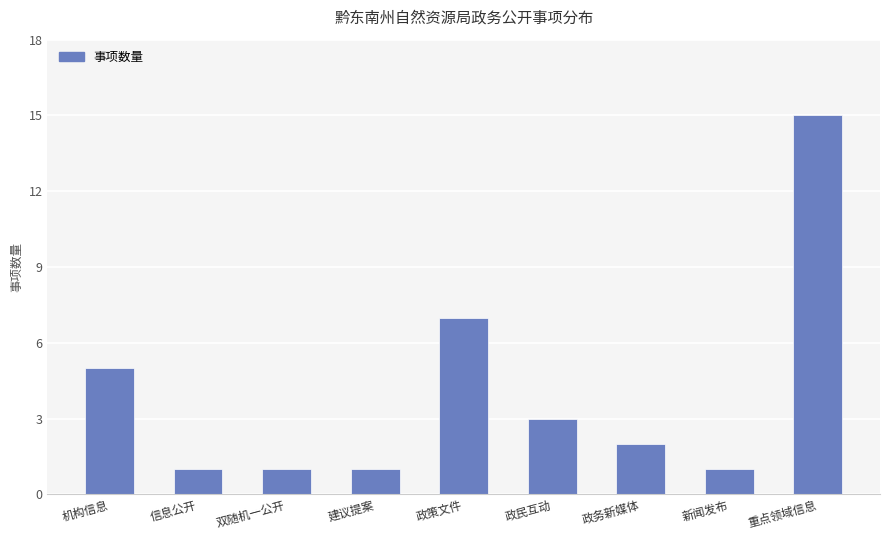

True or false: the data shows 9 at 机构信息.

False